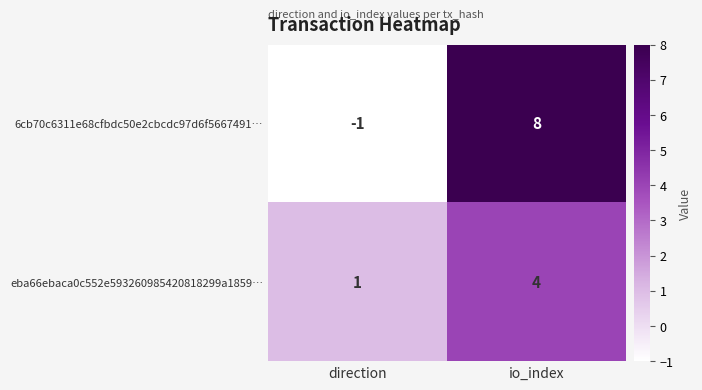

At which category is the sum across all series the highest?

io_index